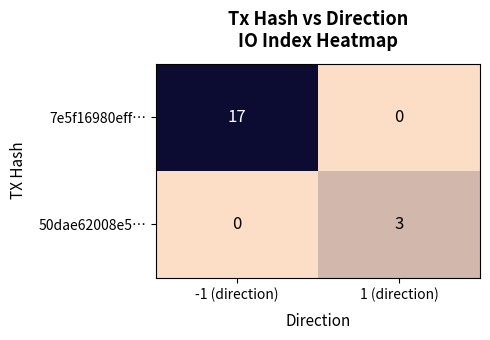

What is the difference between the highest and lowest values at 1 (direction)?

3